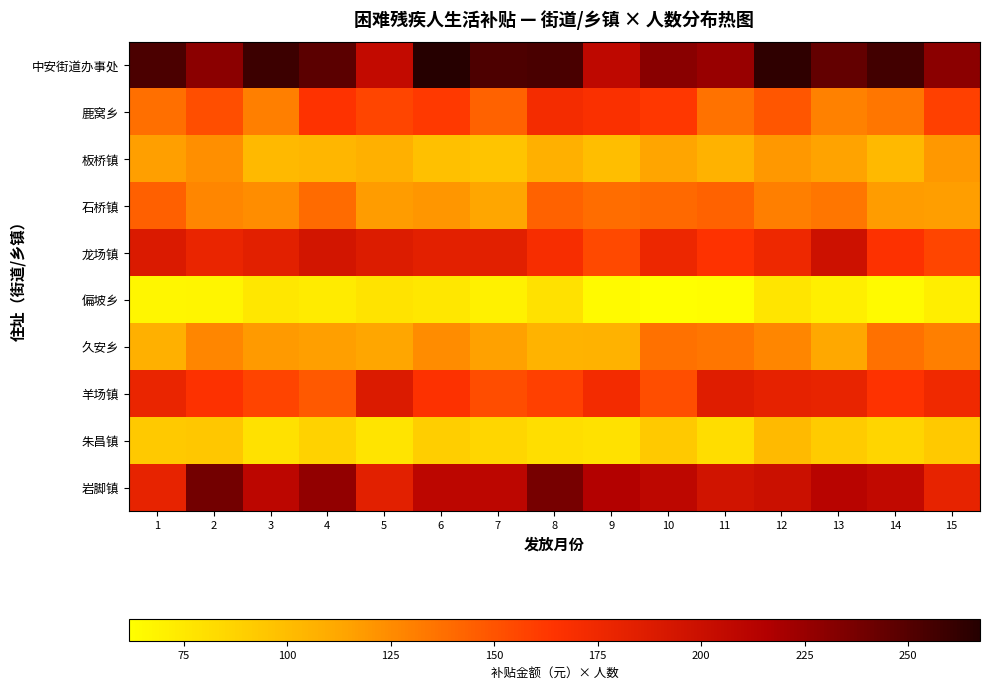

At which category is the sum across all series the highest?

12